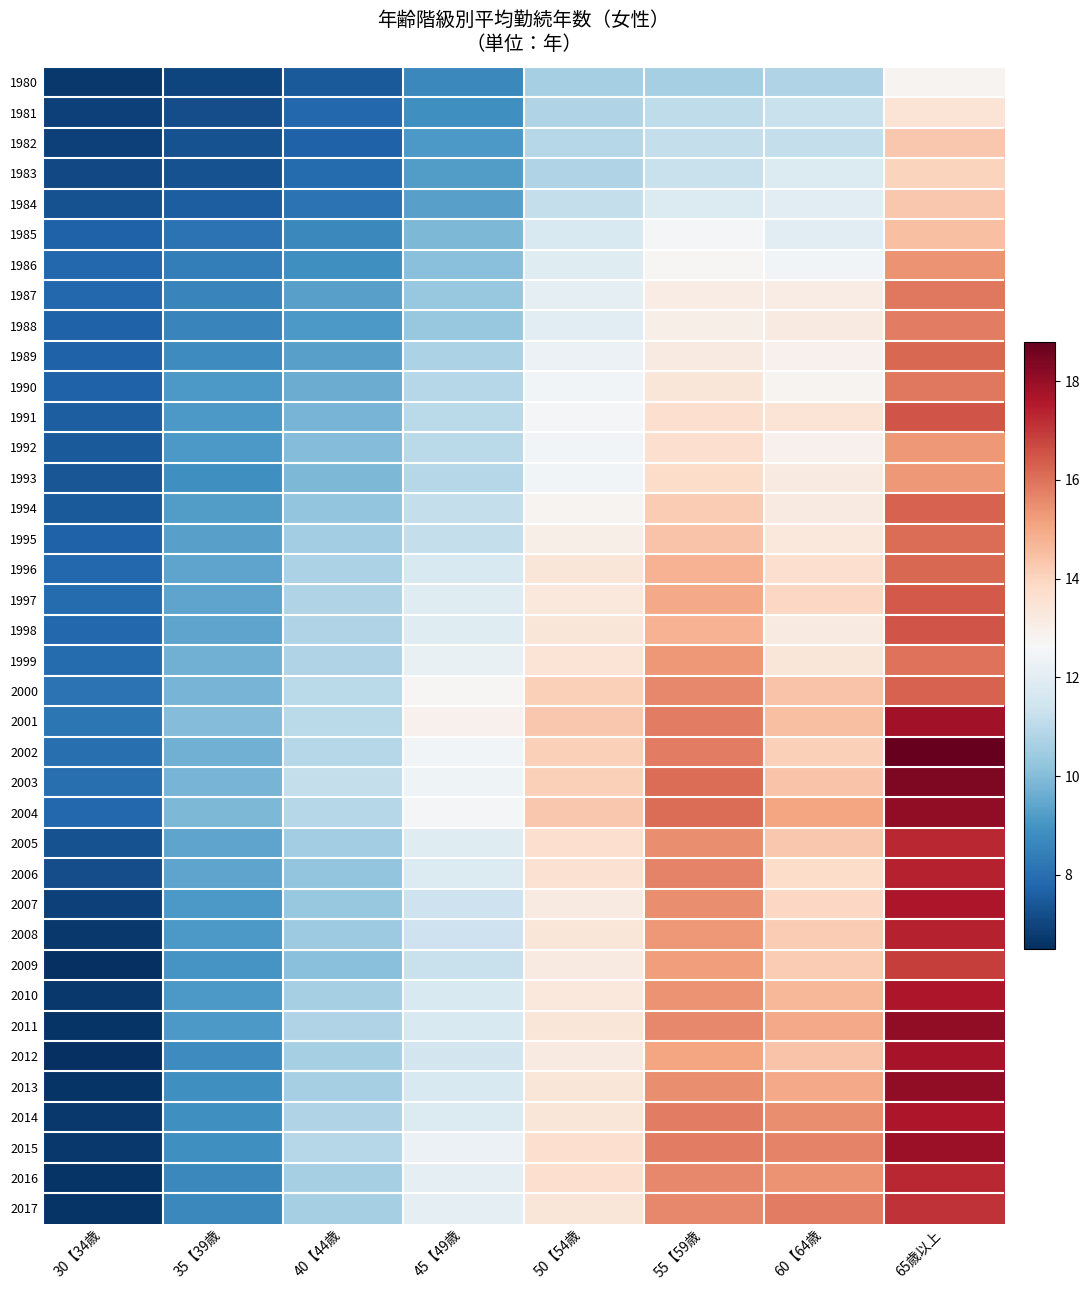

At how many categories does at least one series exceed 13?

4